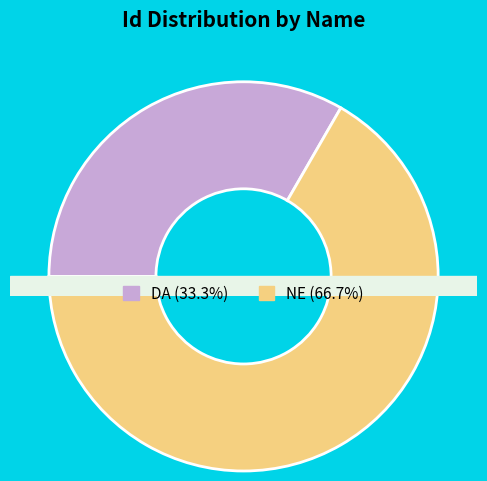

The DA slice represents 43% of the pie. True or false?

False